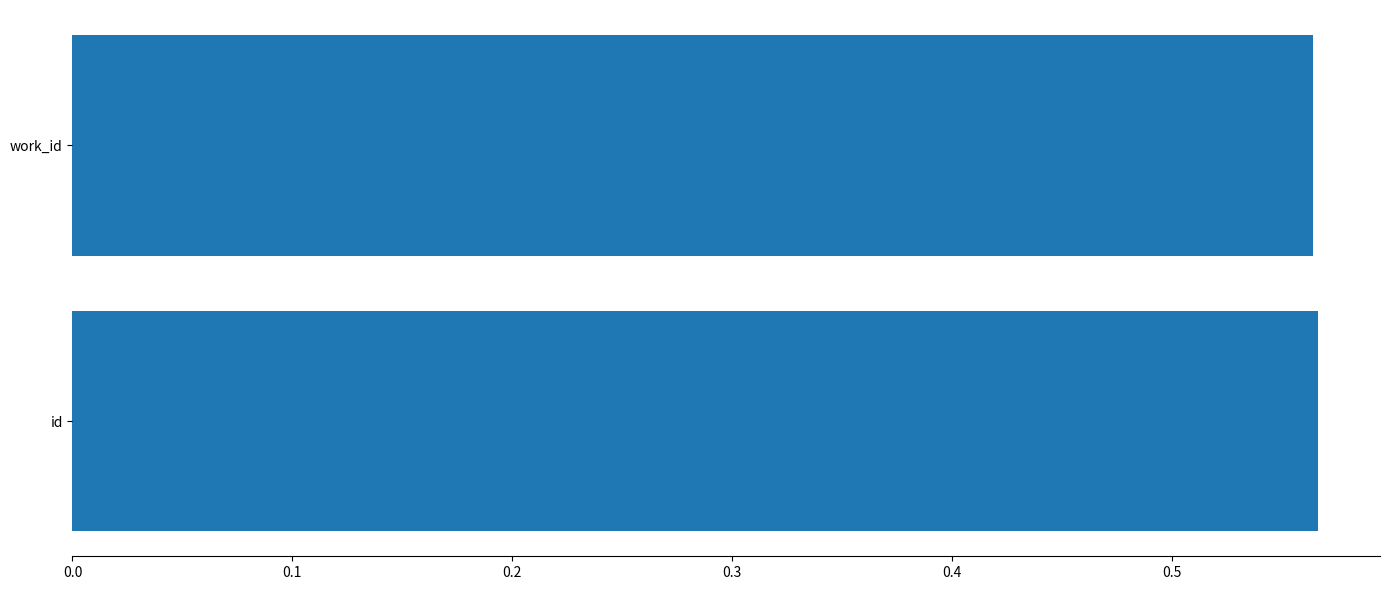

Is it true that the value at work_id is 0.2?

False